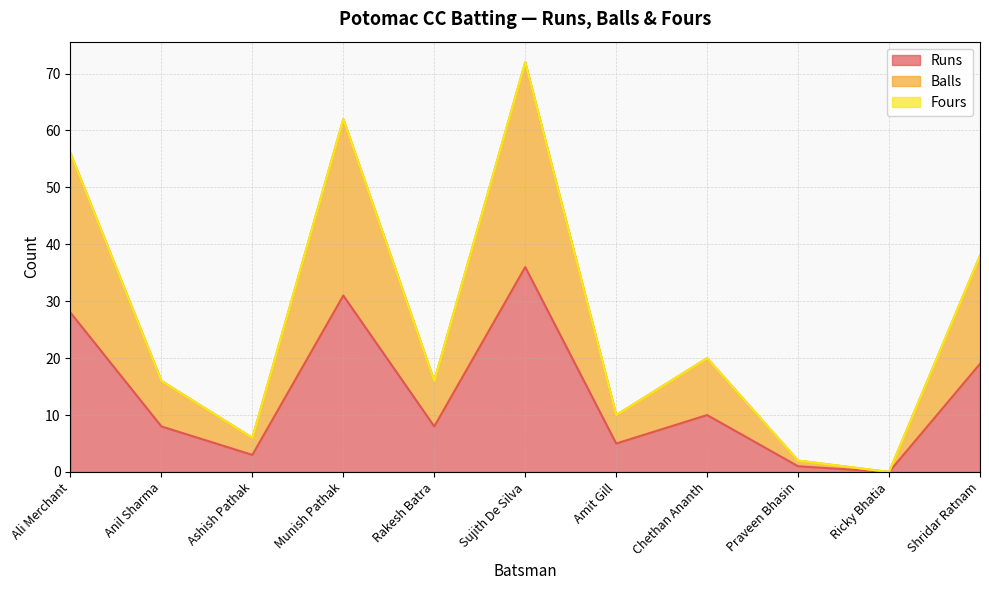

What is the average value of the Runs series?

14